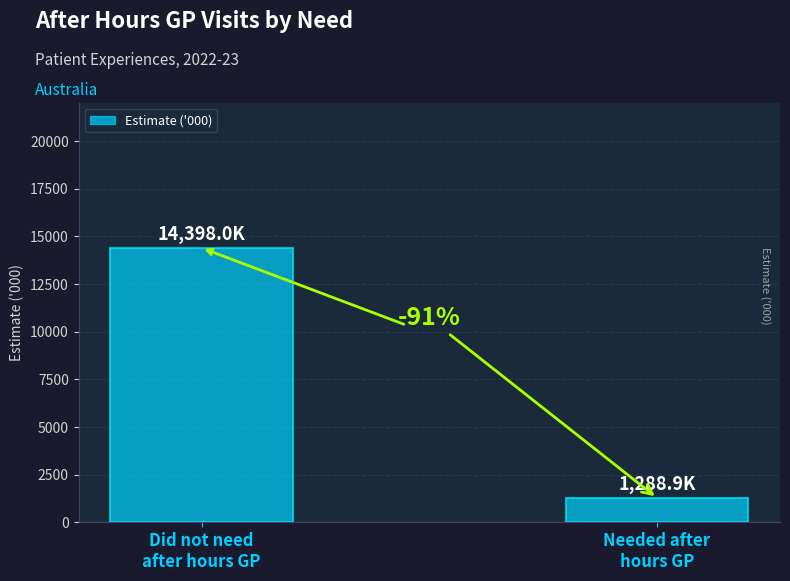

Reading left to right, list all the values displayed in this chart.

14398.0	1288.9